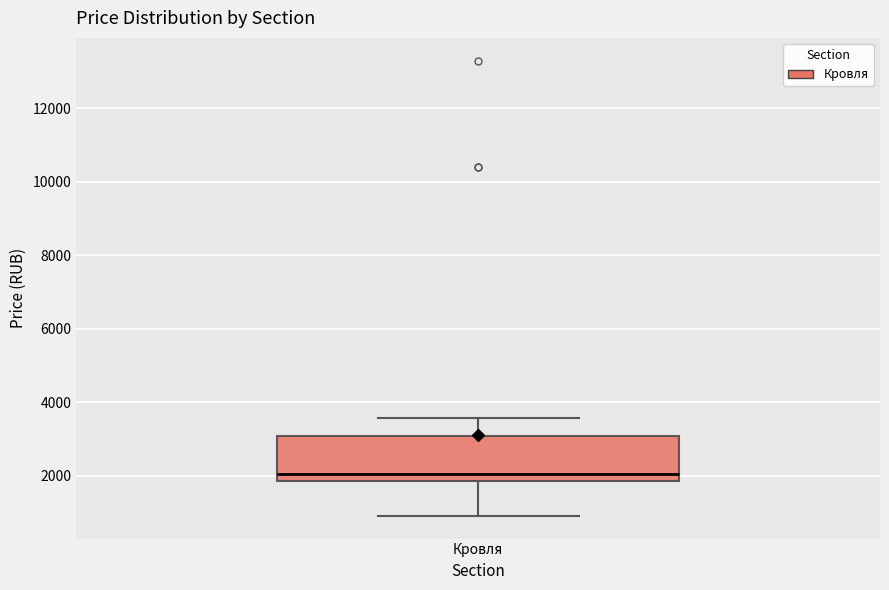

Transcribe this box plot: give where the median line is, the range the box spans, and where the two whiskers end, as read against the y-axis. The values are not printed on the chart, so give them approximately, as read against the axis.

median 2000, box 1800 to 3000, whiskers 1000 to 3600